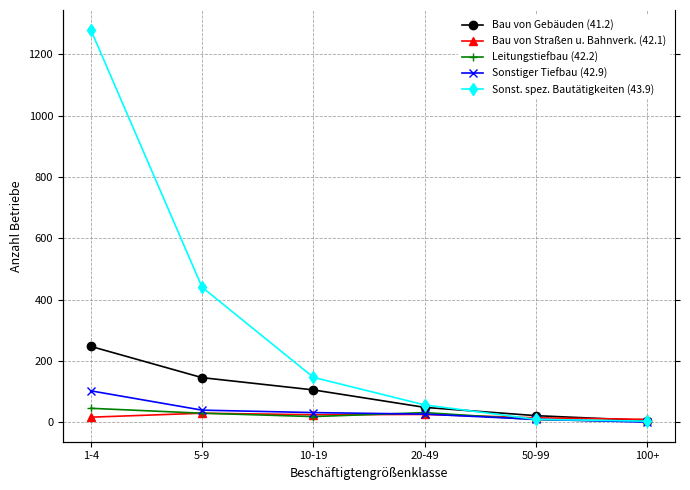

True or false: Sonstiger Tiefbau (42.9) and Bau von Gebäuden (41.2) intersect in this chart.

False